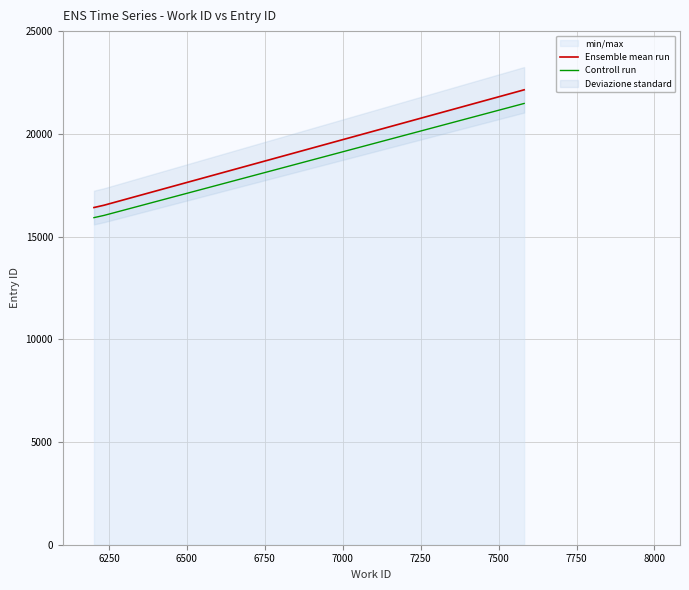

Which series has the largest range (max minus min)?

Ensemble mean run